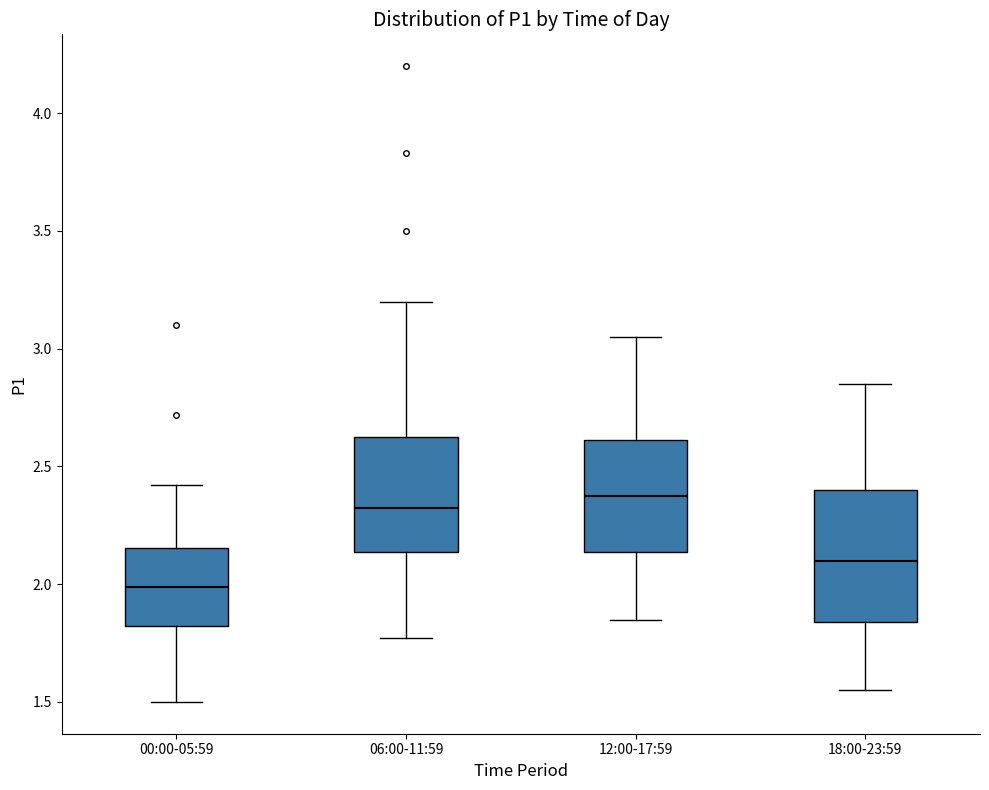

Reading left to right, transcribe this box plot: for each box, give where its median line is, the range the box spans, and where its two whiskers end, as read against the y-axis. The values are not printed on the chart, so give them approximately, as read against the axis.

00:00-05:59: median 2.00, box 1.80 to 2.15, whiskers 1.50 to 2.40
06:00-11:59: median 2.35, box 2.15 to 2.65, whiskers 1.75 to 3.20
12:00-17:59: median 2.40, box 2.15 to 2.60, whiskers 1.85 to 3.05
18:00-23:59: median 2.10, box 1.85 to 2.40, whiskers 1.55 to 2.85